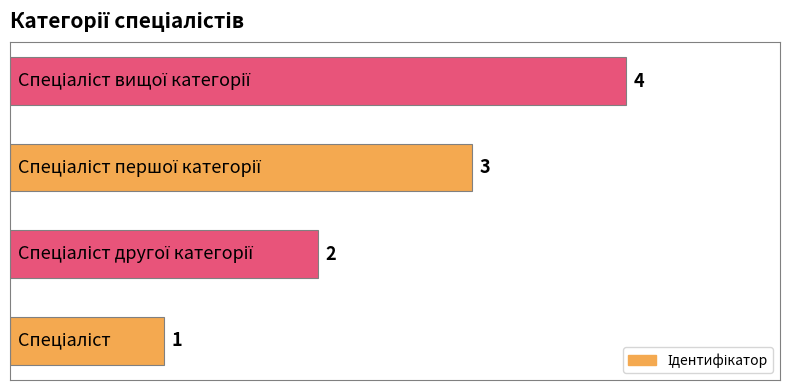

What is the sum of all values?

10